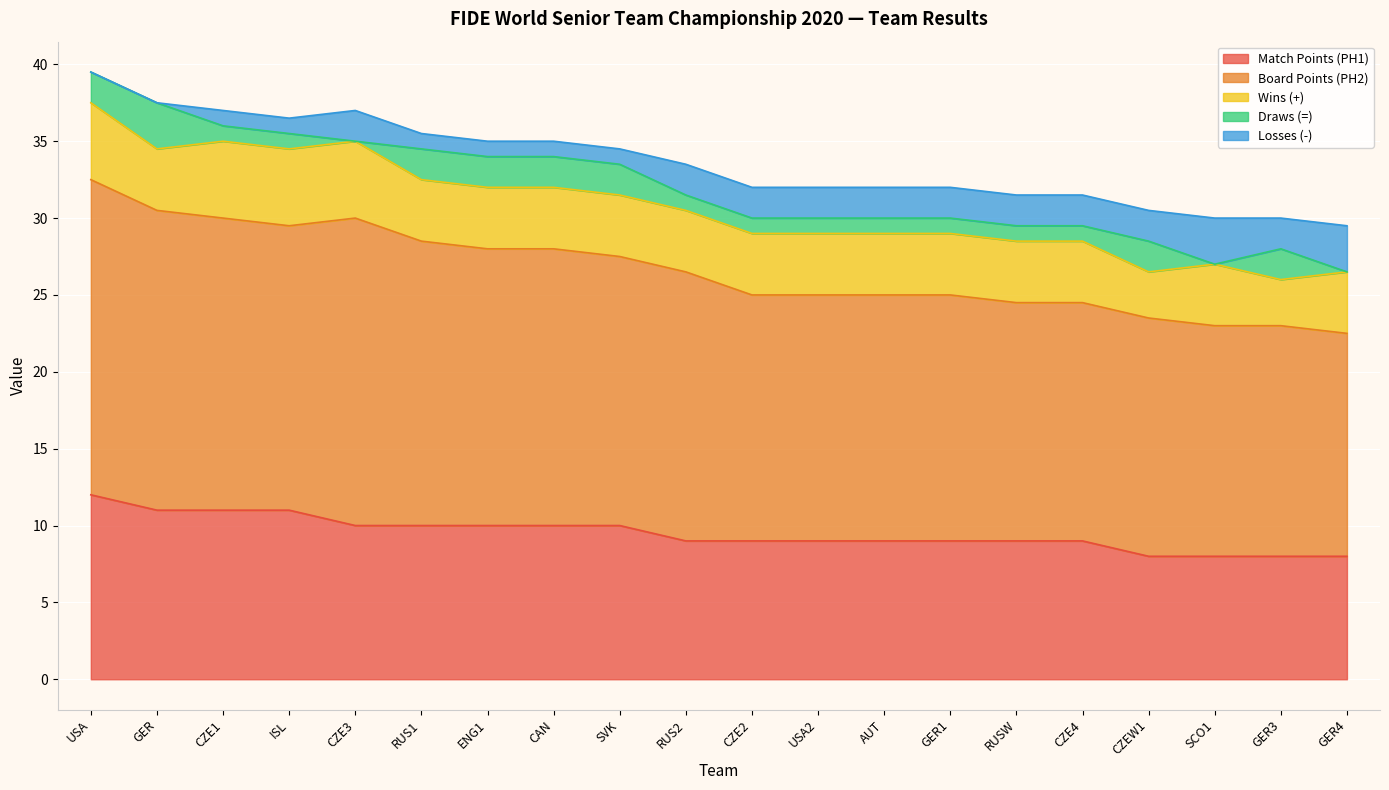

Which series has the largest total across all categories?

Board Points (PH2)